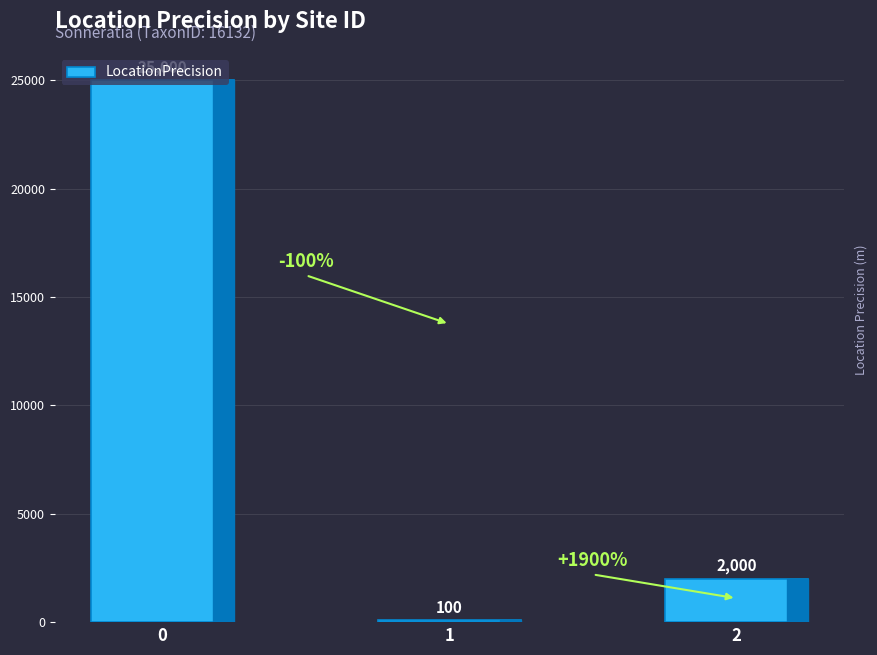

Reading left to right, extract all data points from this chart.

0=25000	1=100	2=2000